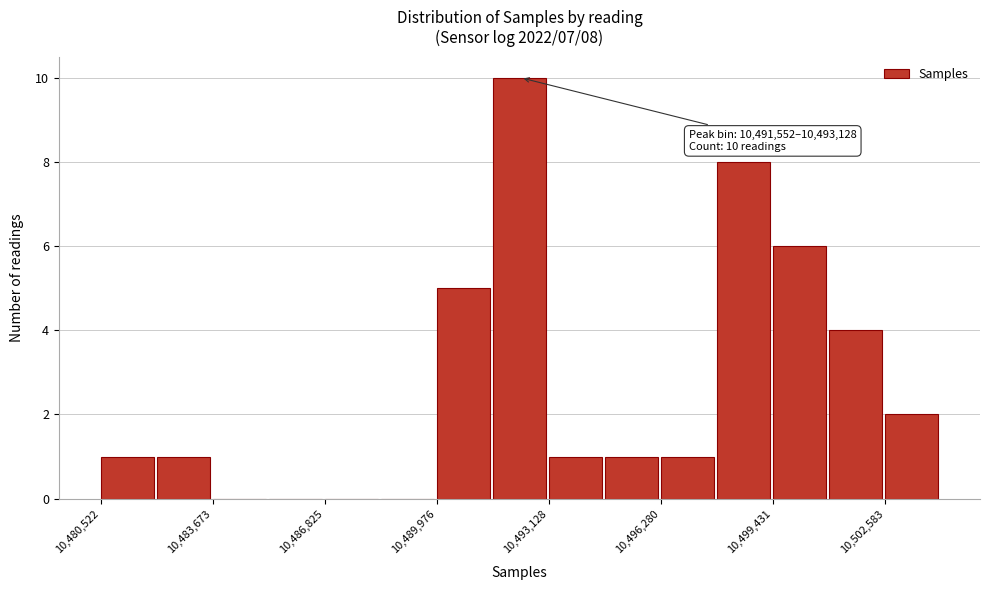

Read against the x-axis, roughly where is the centre of the tallest bar?

10492500